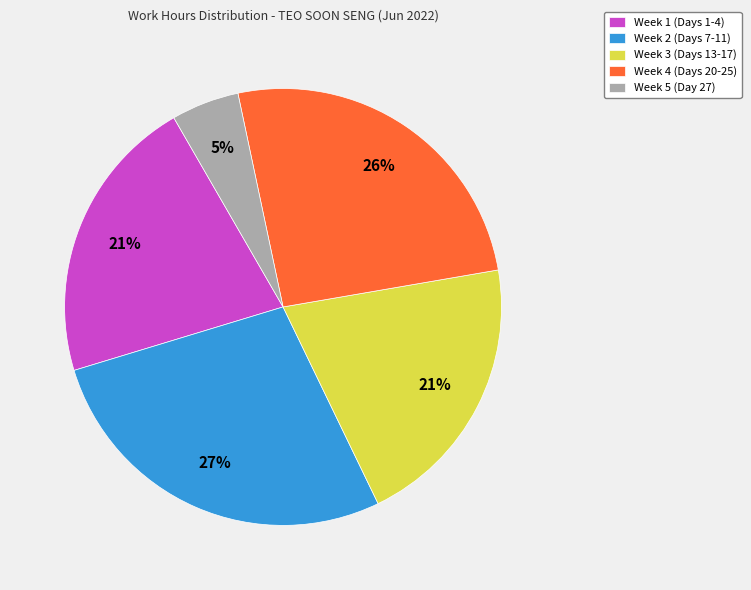

Which slice is the largest?

Week 2 (Days 7-11)